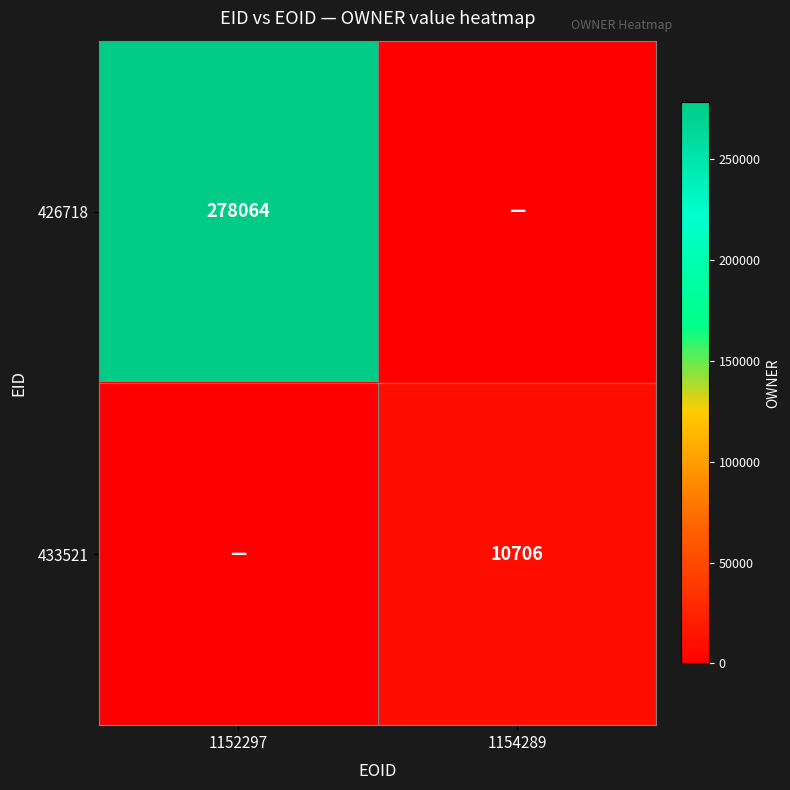

True or false: 433521 has a value of 10706 at 1154289.

True